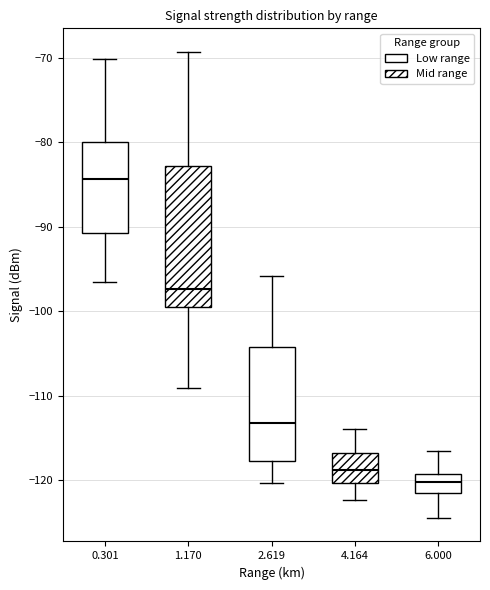

Reading left to right, read every box against the y-axis: the position of its median line, the range the box covers, and the ends of its whiskers. The values are not printed on the chart, so give them approximately, as read against the axis.

0.301: median -84, box -91 to -80, whiskers -97 to -70
1.170: median -97, box -99 to -83, whiskers -109 to -69
2.619: median -113, box -118 to -104, whiskers -120 to -96
4.164: median -119, box -120 to -117, whiskers -122 to -114
6.000: median -120, box -122 to -119, whiskers -124 to -117